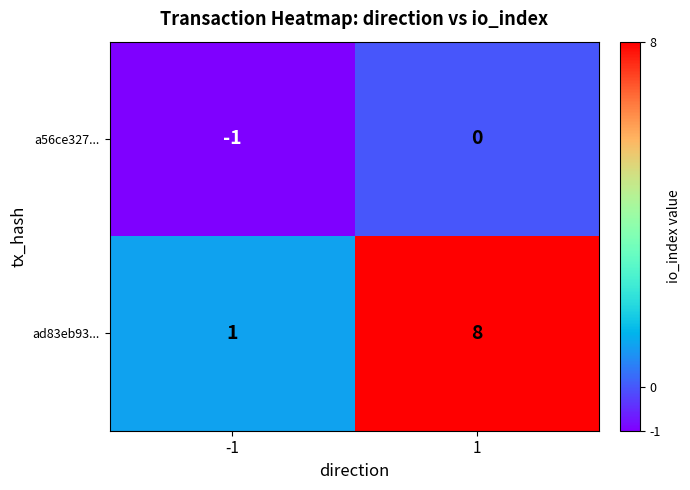

What is the difference between the maximum and minimum values in the ad83eb93... series?

7